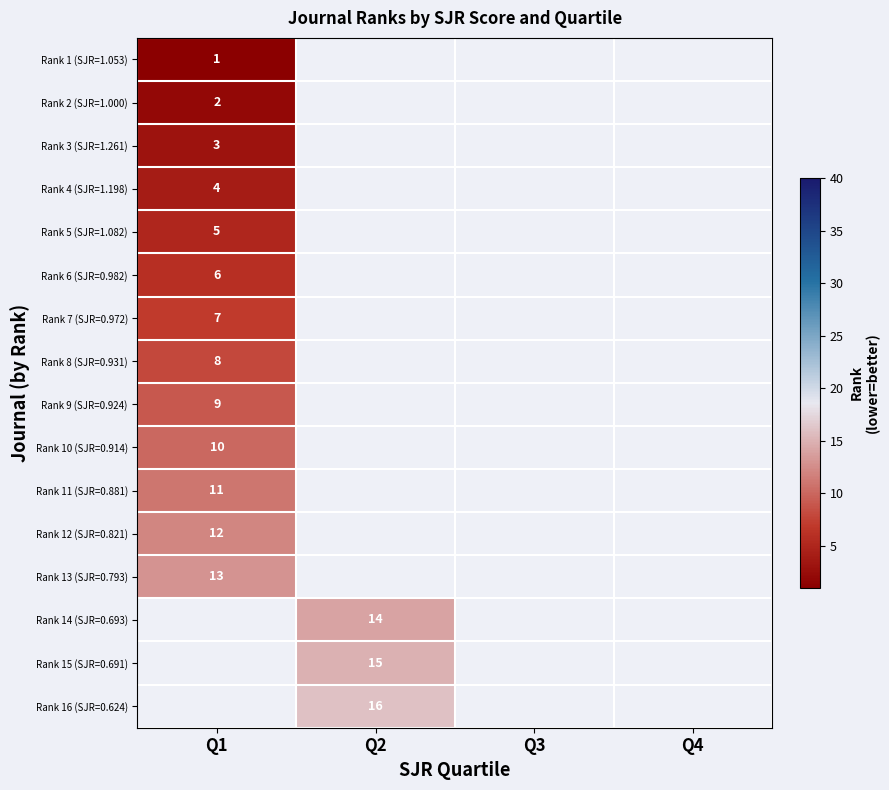

The Rank 8 (SJR=0.931) series shows 13 at Q1. True or false?

False